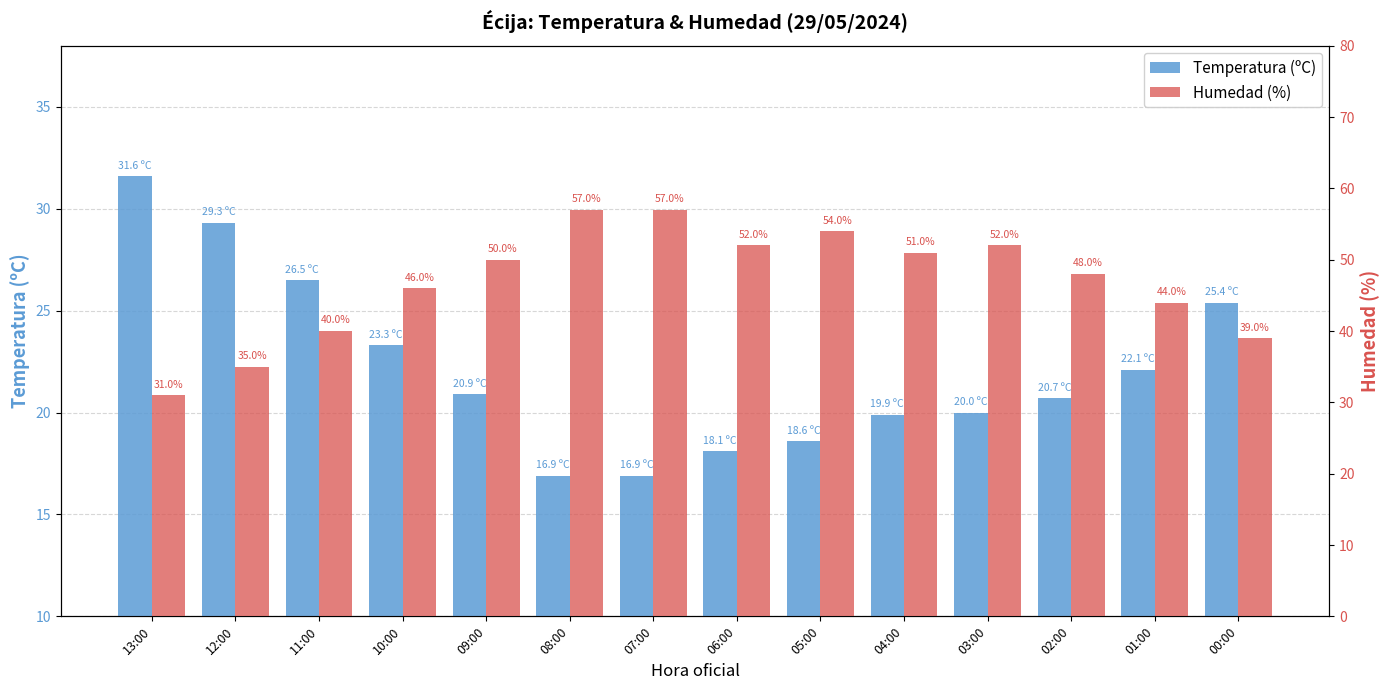

Reading left to right, transcribe all the data shown in this chart.

Temperatura (ºC): 31.6	29.3	26.5	23.3	20.9	16.9	16.9	18.1	18.6	19.9	20.0	20.7	22.1	25.4
Humedad (%): 31.0	35.0	40.0	46.0	50.0	57.0	57.0	52.0	54.0	51.0	52.0	48.0	44.0	39.0